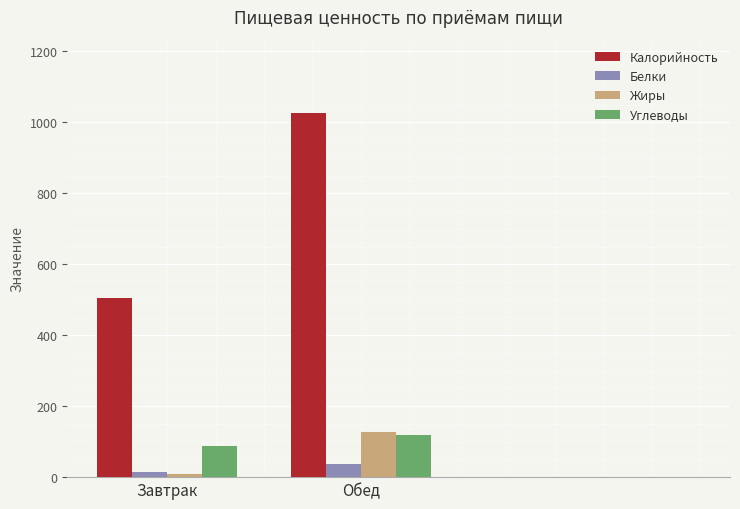

What is the average value of the Углеводы series?

102.1